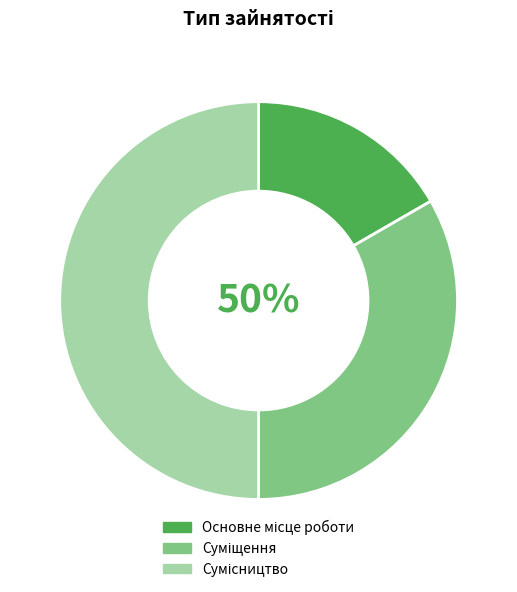

To the nearest percent, what percentage of the pie is Сумісництво?

50%